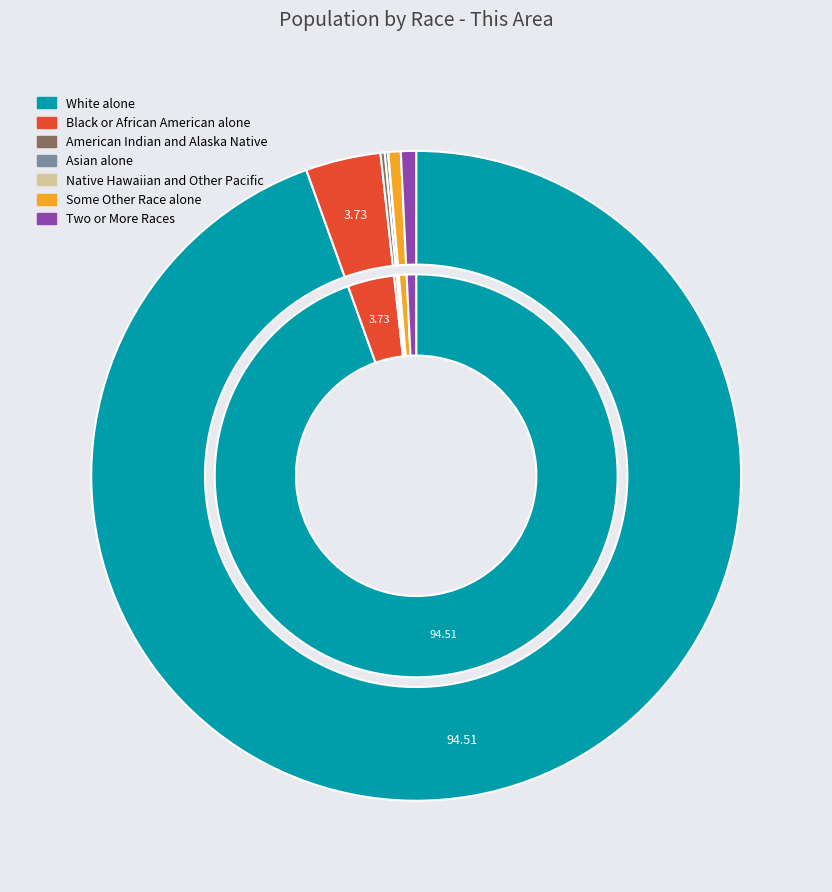

How many segments does this pie chart have?

7